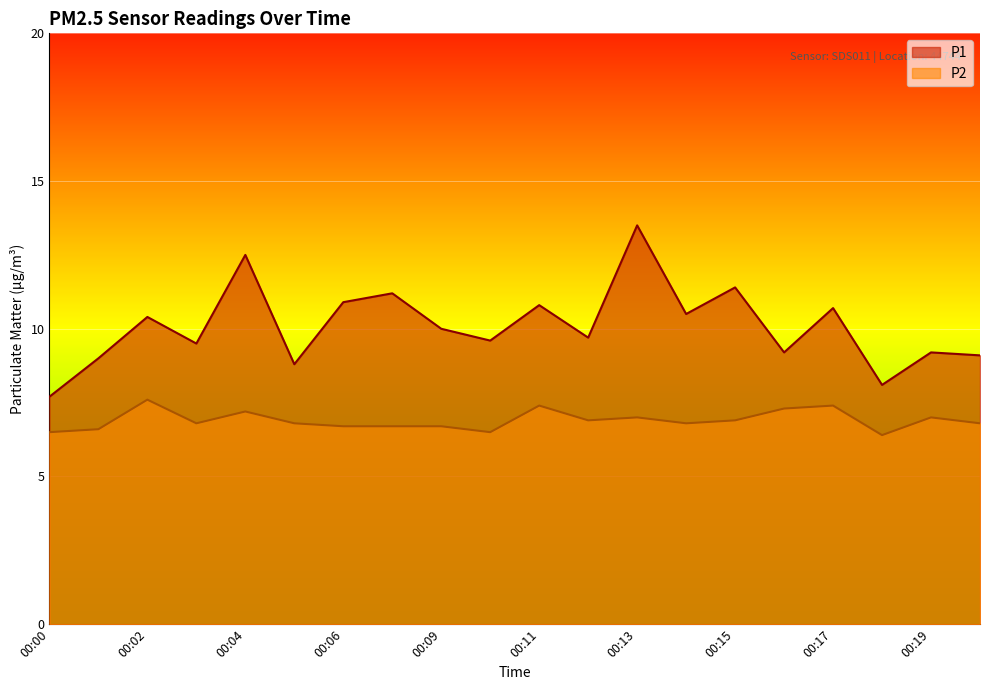

True or false: P2 has a value of 9.1 at 00:05.

False